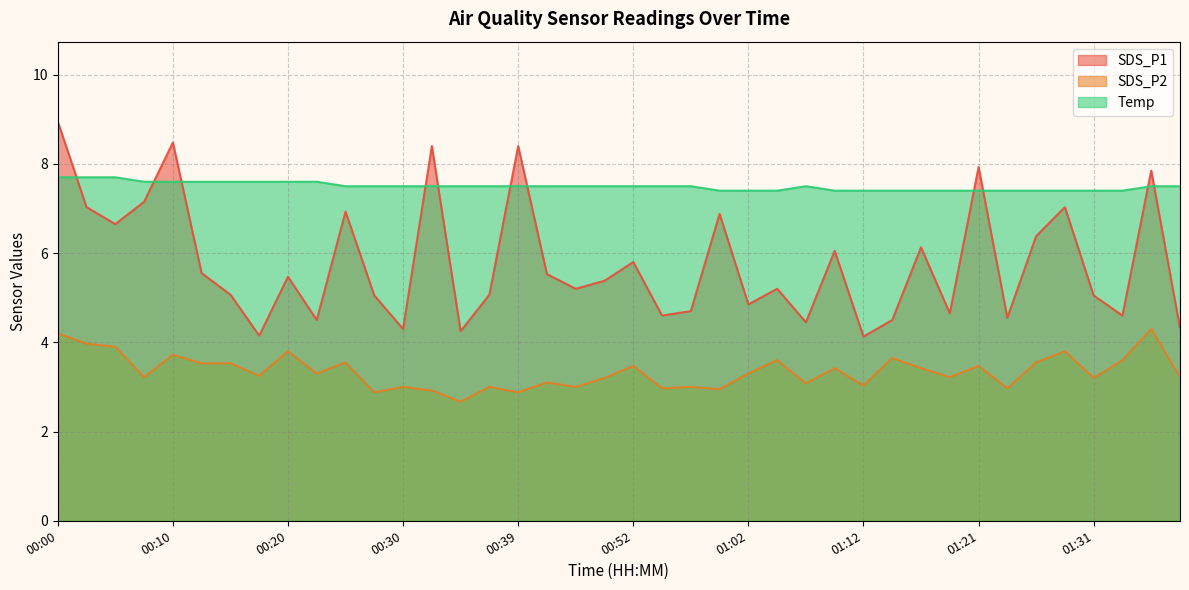

True or false: SDS_P1 and SDS_P2 intersect in this chart.

False